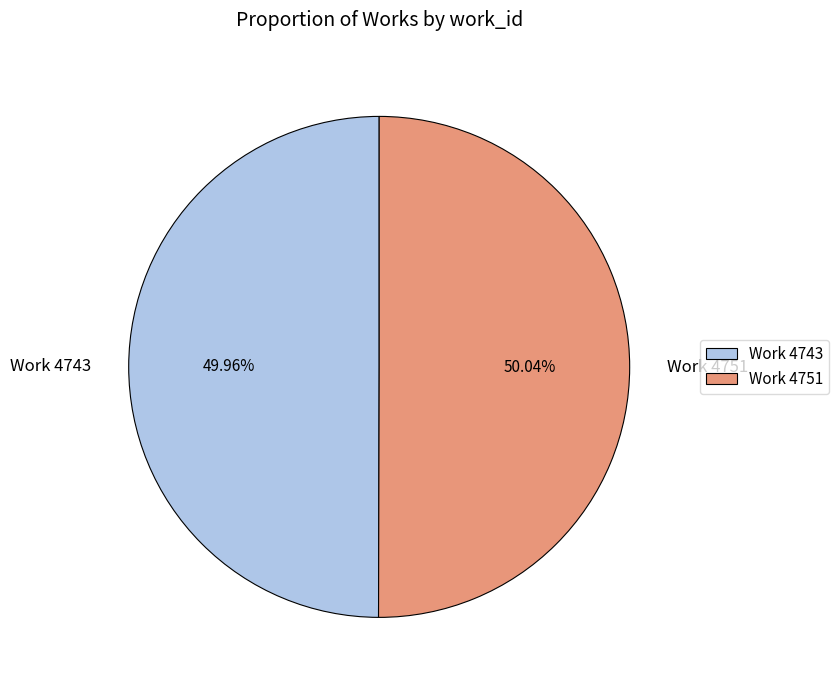

True or false: Work 4751 accounts for 58% of the total.

False